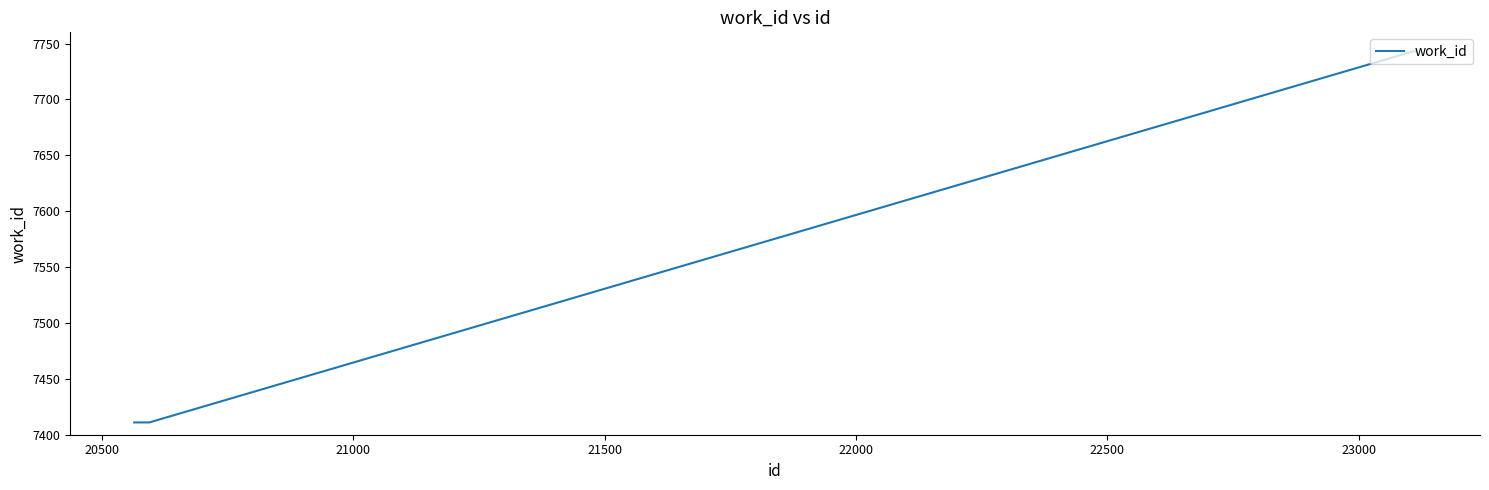

What is the difference between the second highest and minimum values?

332